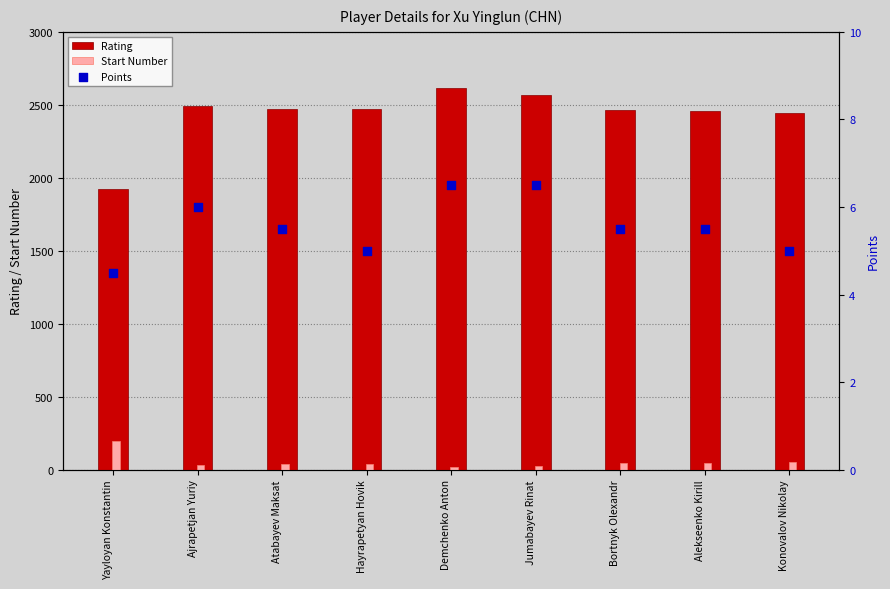

Which series contains the lowest Y value?

Points